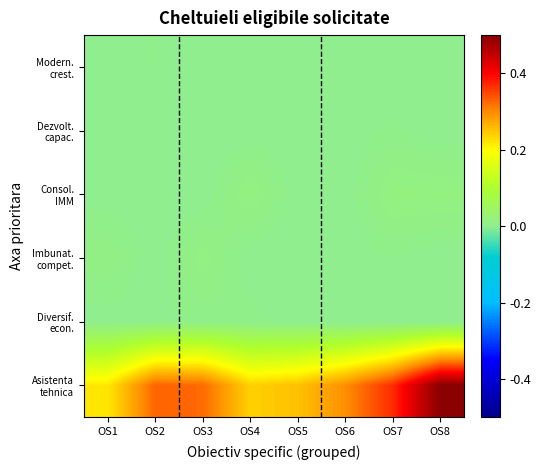

At how many categories does at least one series exceed 0?

8